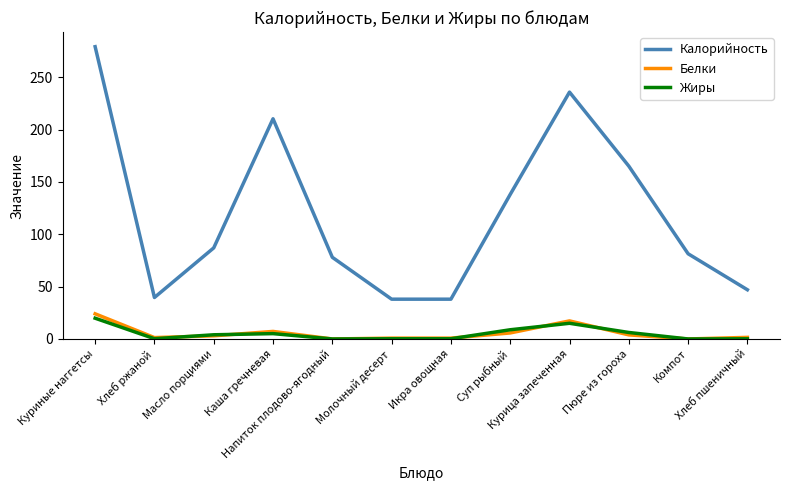

Count the number of categories in the chart.

12